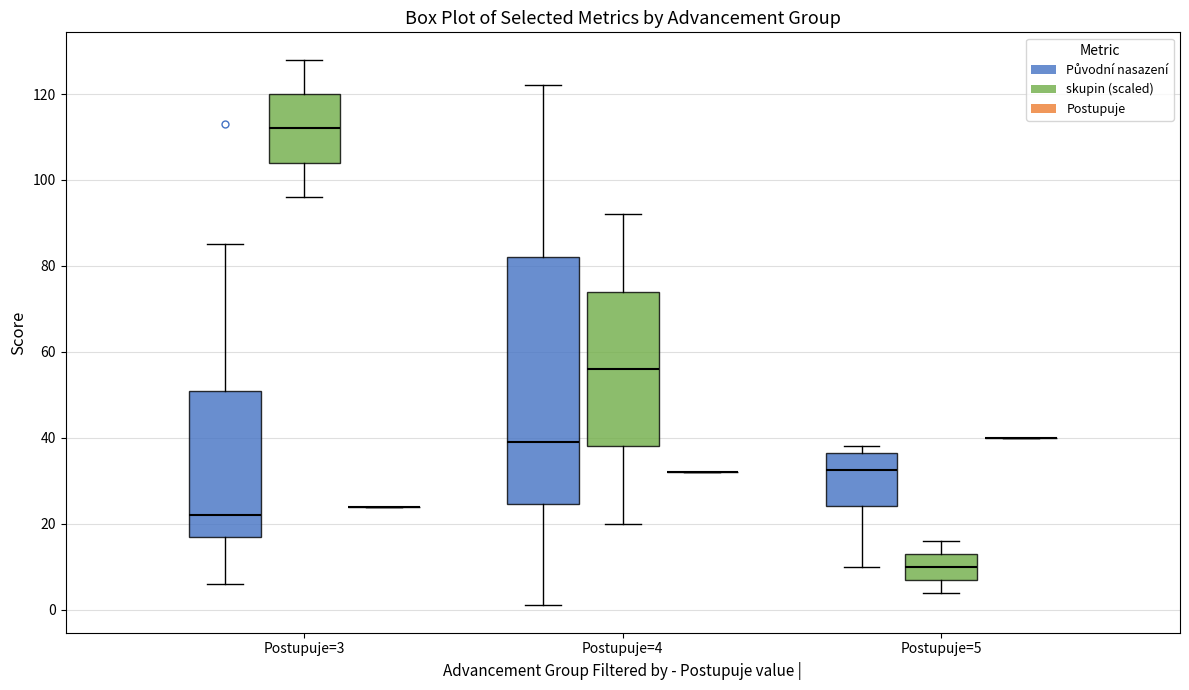

Reading left to right, read every box against the y-axis: the position of its median line, the range the box covers, and the ends of its whiskers. The values are not printed on the chart, so give them approximately, as read against the axis.

Postupuje=3 (Původní nasazení): median 22, box 18 to 52, whiskers 6 to 86
Postupuje=3 (skupin (scaled)): median 112, box 104 to 120, whiskers 96 to 128
Postupuje=3 (Postupuje): box collapsed to a line at 24, whiskers 24 to 24
Postupuje=4 (Původní nasazení): median 40, box 24 to 82, whiskers 2 to 122
Postupuje=4 (skupin (scaled)): median 56, box 38 to 74, whiskers 20 to 92
Postupuje=4 (Postupuje): box collapsed to a line at 32, whiskers 32 to 32
Postupuje=5 (Původní nasazení): median 32, box 24 to 36, whiskers 10 to 38
Postupuje=5 (skupin (scaled)): median 10, box 8 to 14, whiskers 4 to 16
Postupuje=5 (Postupuje): box collapsed to a line at 40, whiskers 40 to 40